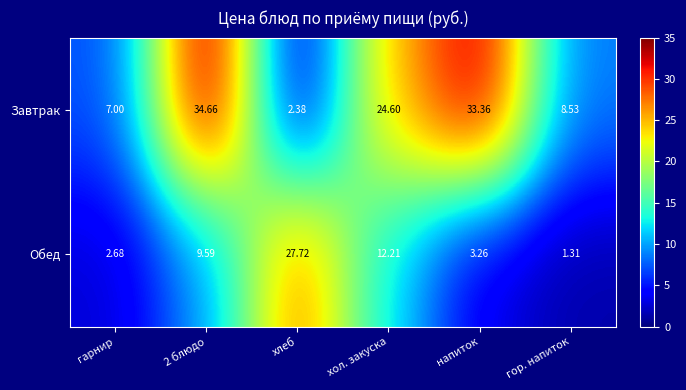

Is the value of Обед at гор. напиток greater than the value of Завтрак at 2 блюдо?

No